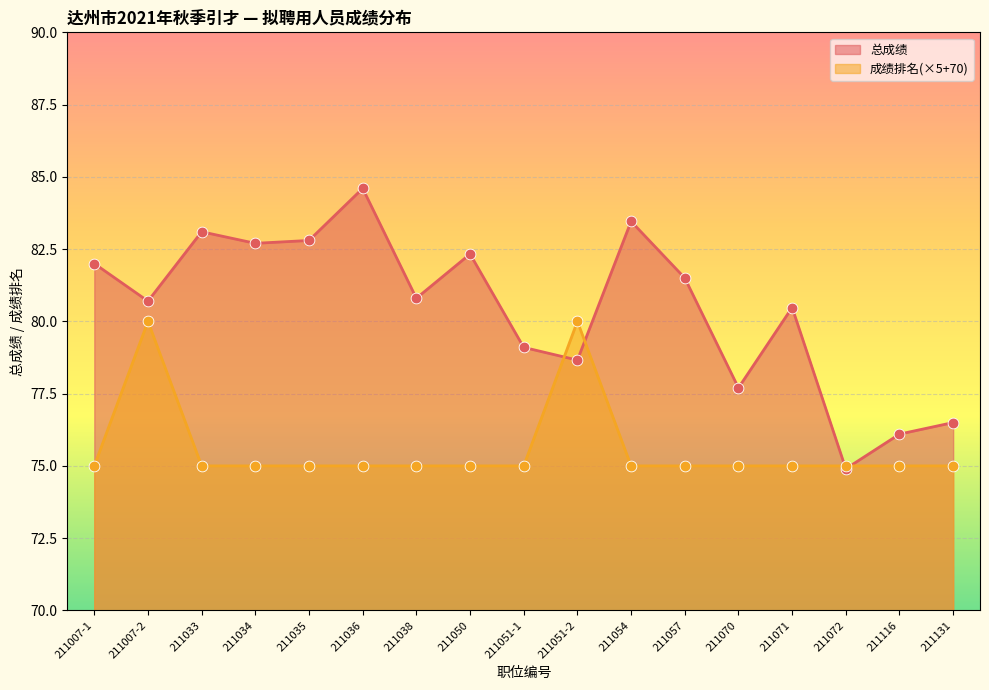

Is the value of 总成绩_pts at 211051-2 greater than the value of 总成绩_line at 211054?

No